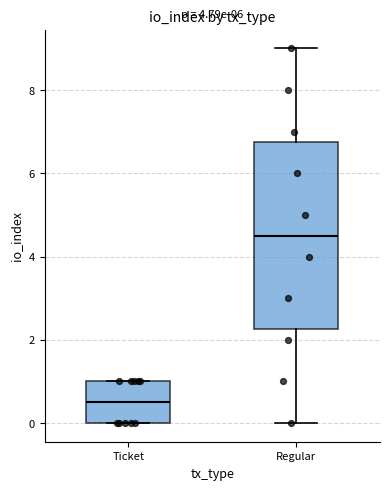

Reading left to right, read every box against the y-axis: the position of its median line, the range the box covers, and the ends of its whiskers. The values are not printed on the chart, so give them approximately, as read against the axis.

Ticket: median 0.6, box 0.0 to 1.0, whiskers 0.0 to 1.0
Regular: median 4.6, box 2.2 to 6.8, whiskers 0.0 to 9.0